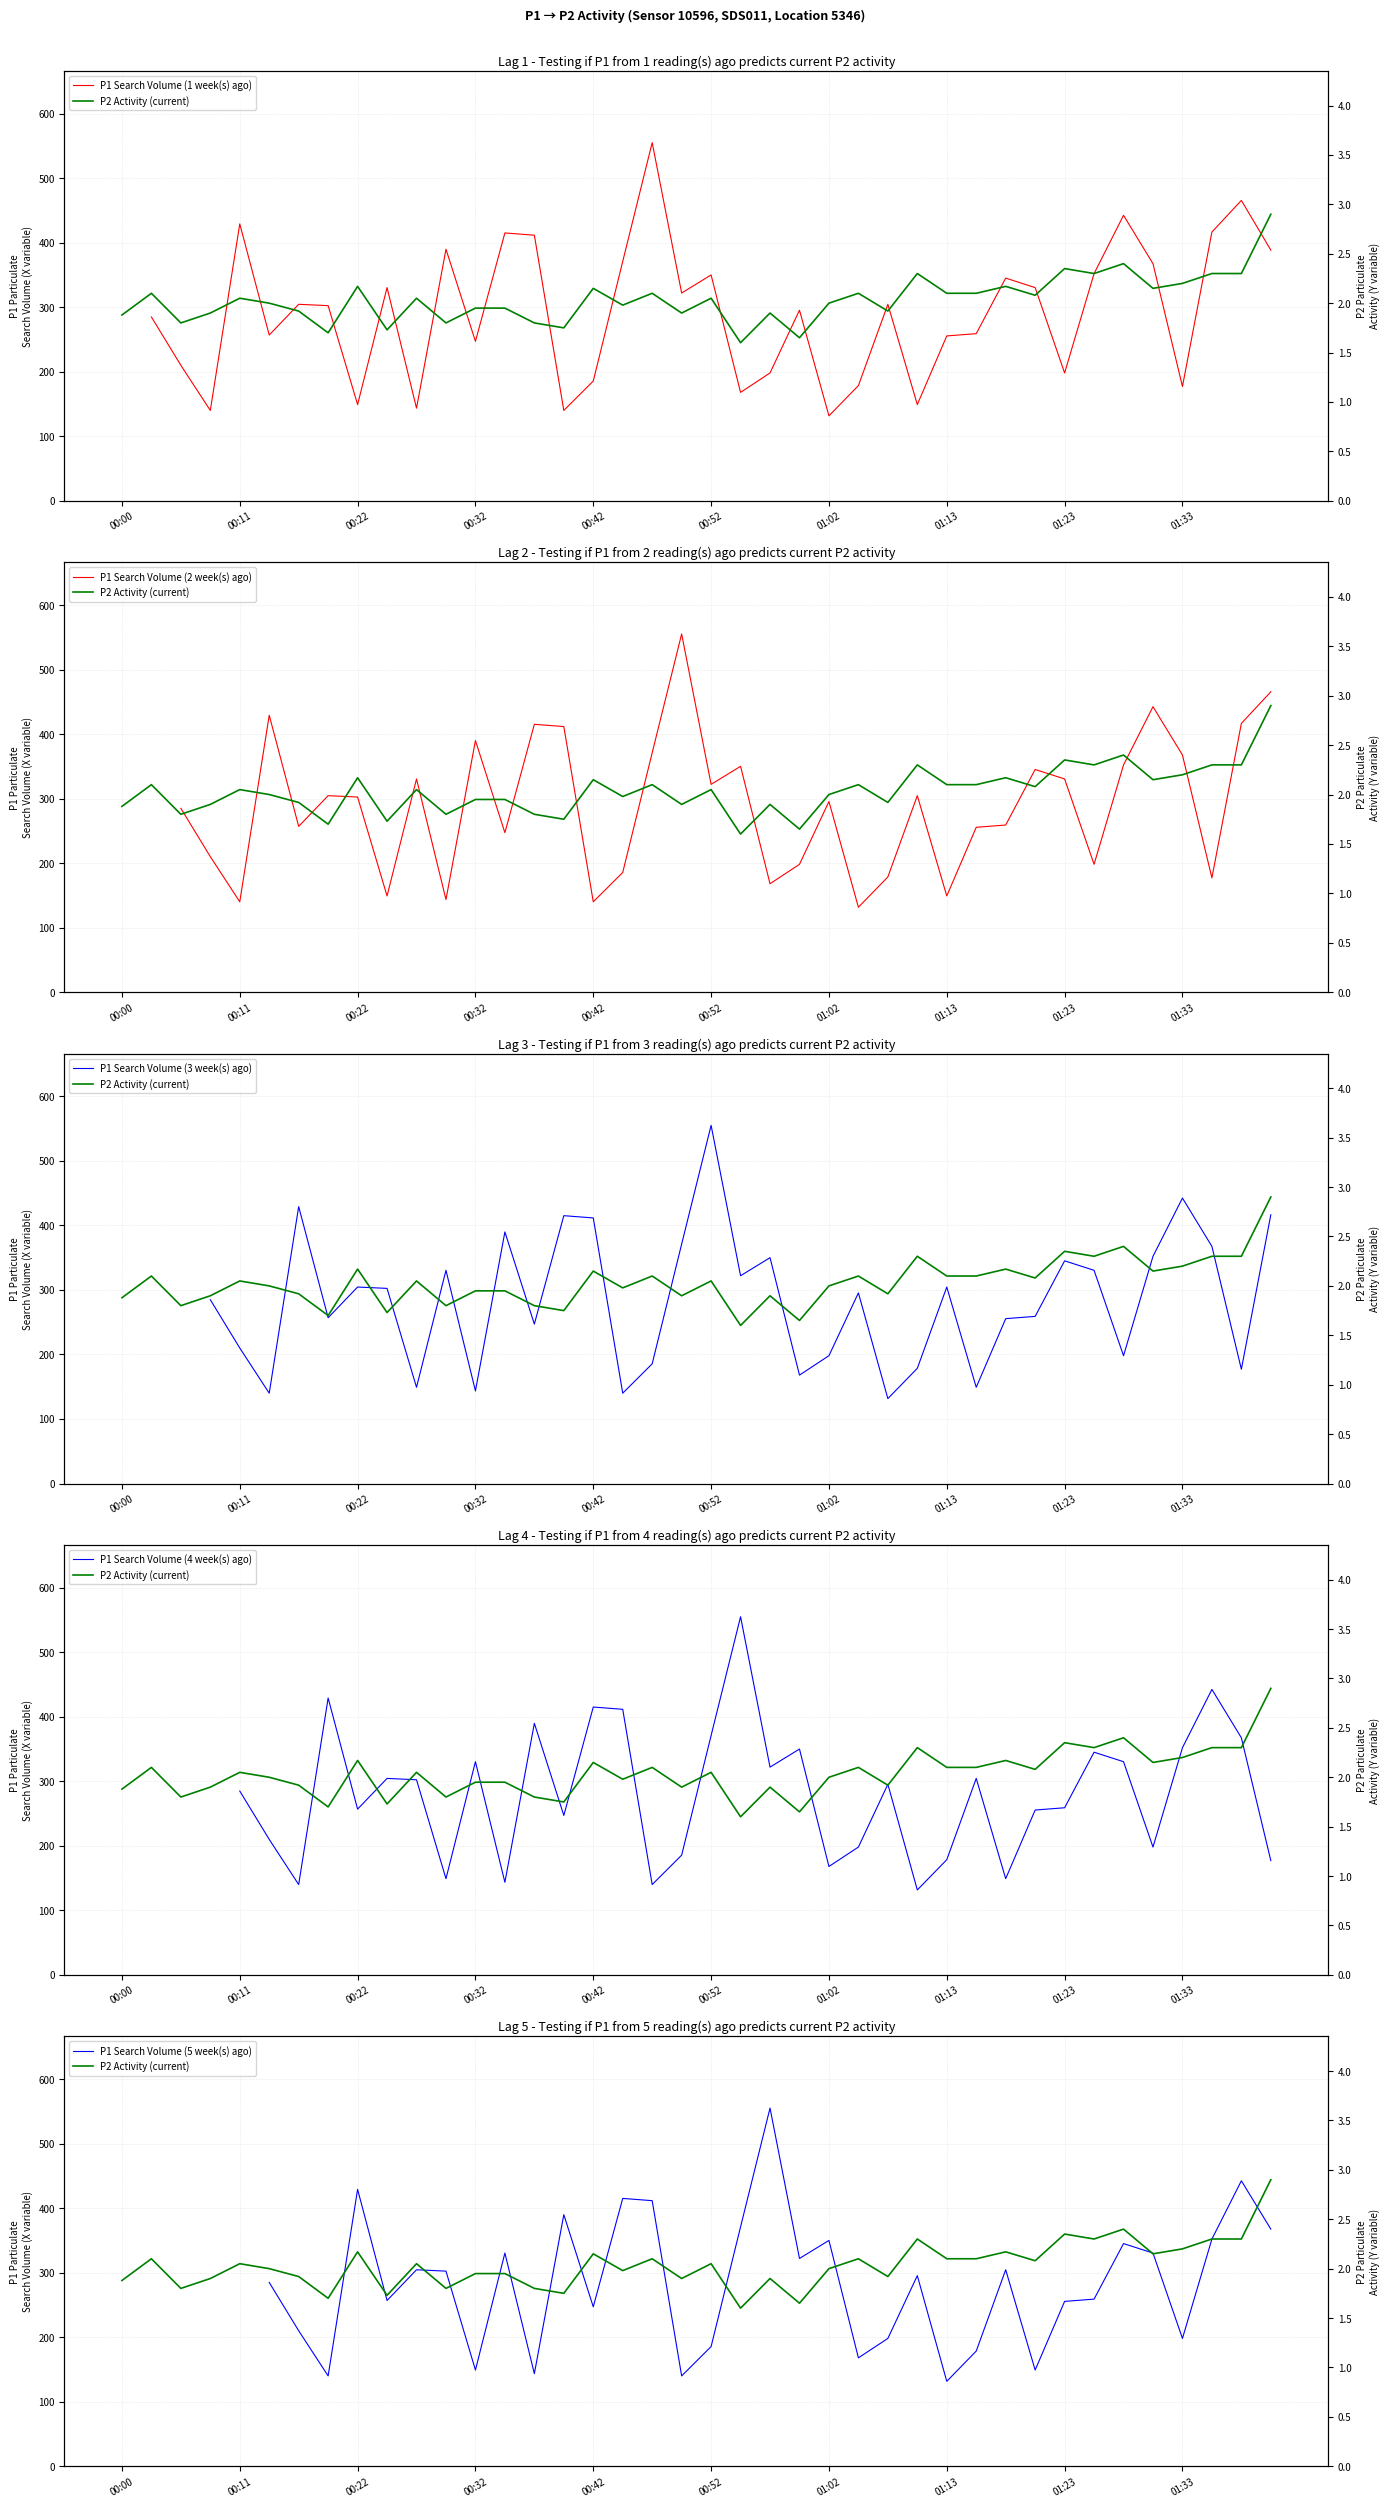

How many series are shown in this chart?

6